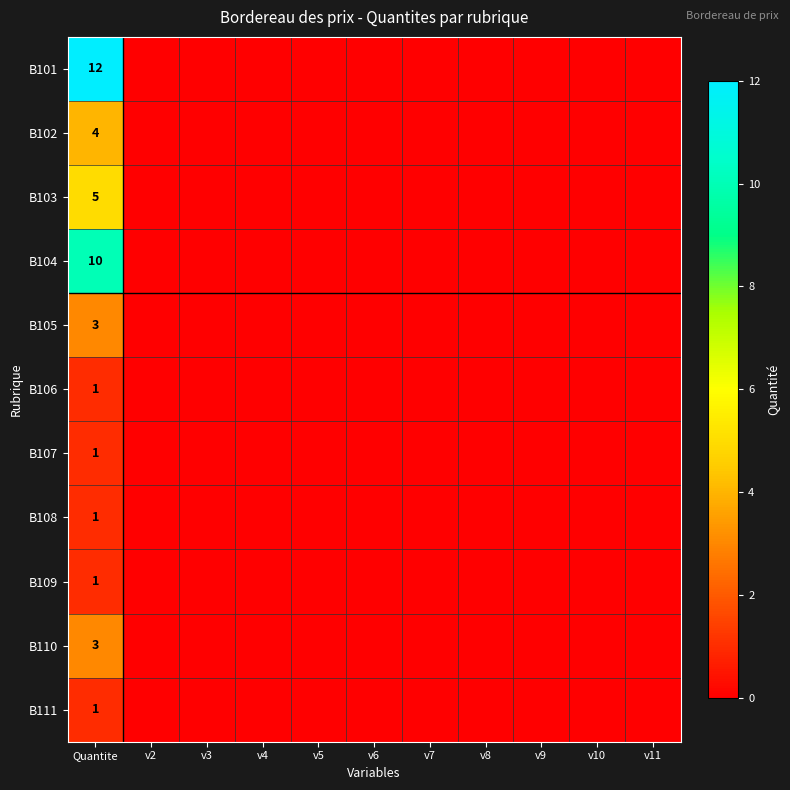

The value of B101 at Quantite is 12. True or false?

True